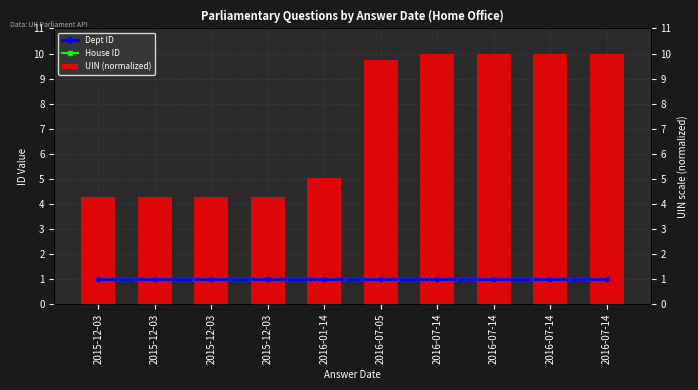

The Dept ID series shows 1.4 at 2015-12-03. True or false?

False